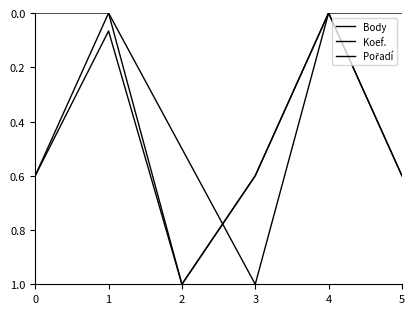

Does the chart display data point markers on the line(s)?

No